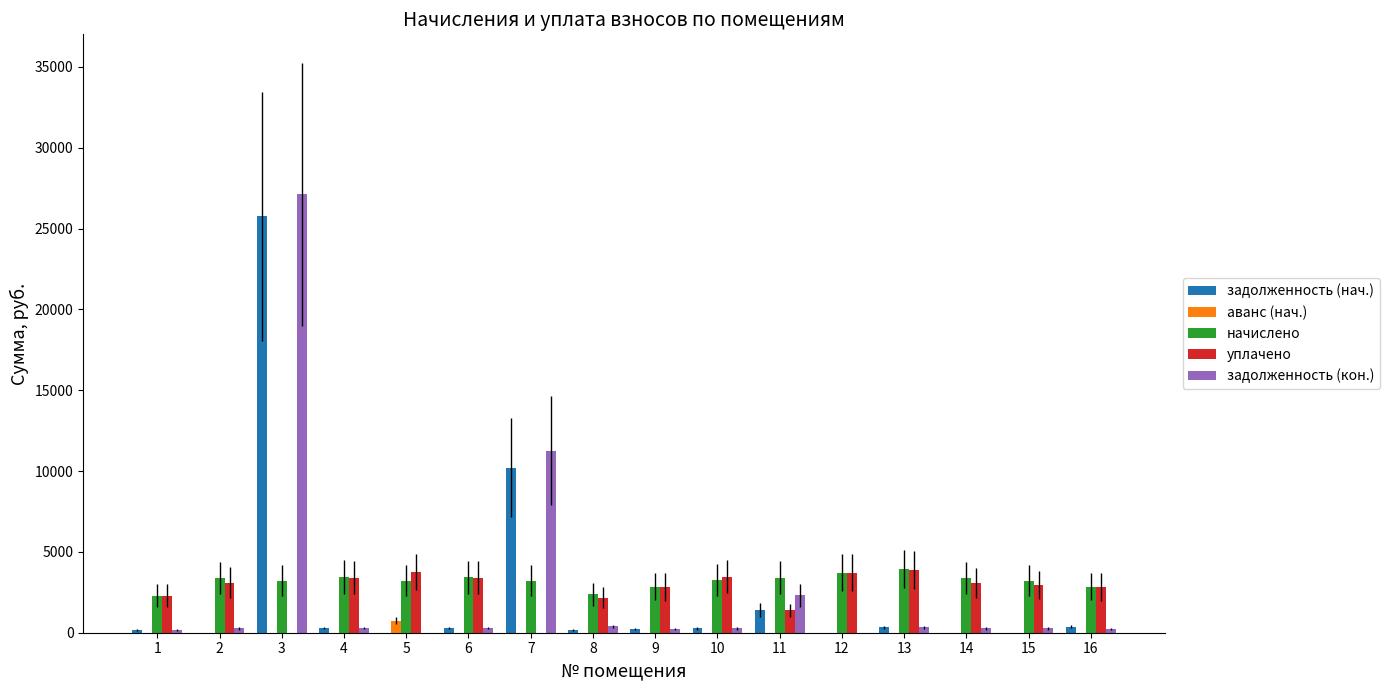

Between 4 and 7, which series saw the biggest shift?

задолженность (кон.)